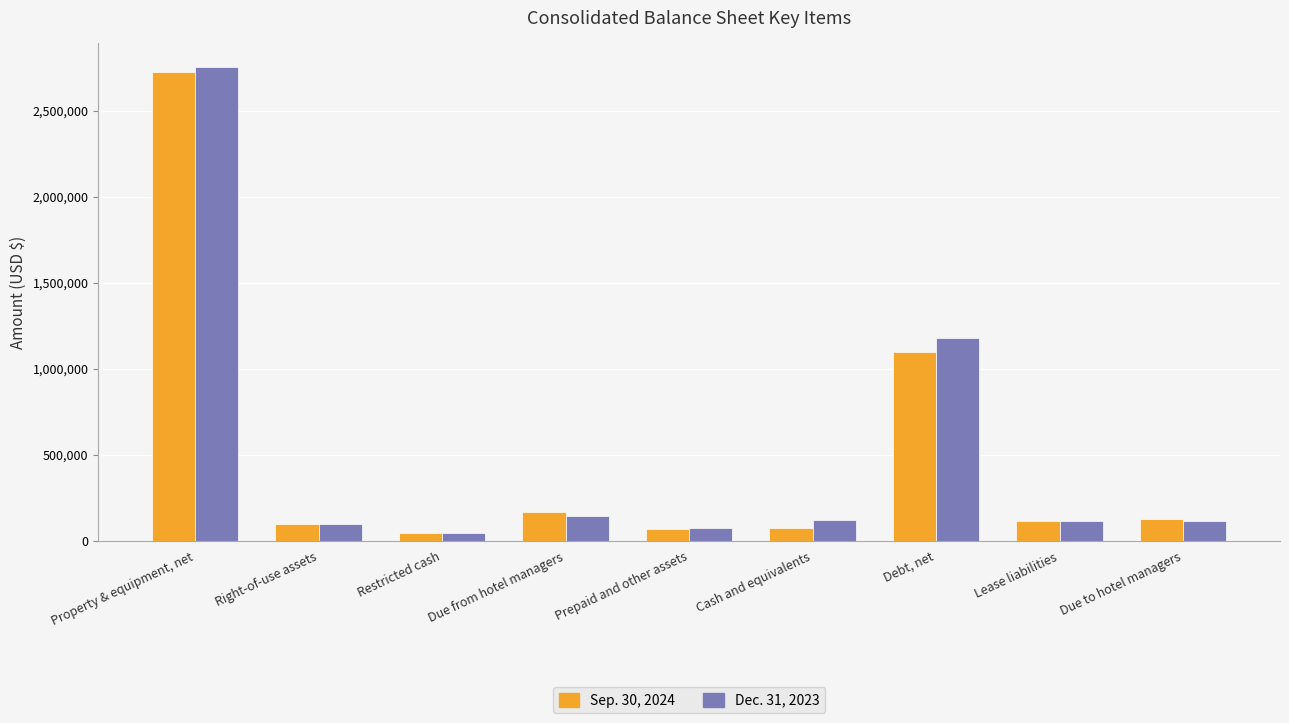

What is the label of the 7th bar from the left?

Debt, net